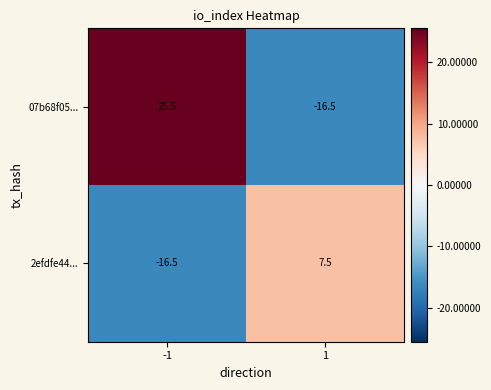

How many series are shown in this chart?

2